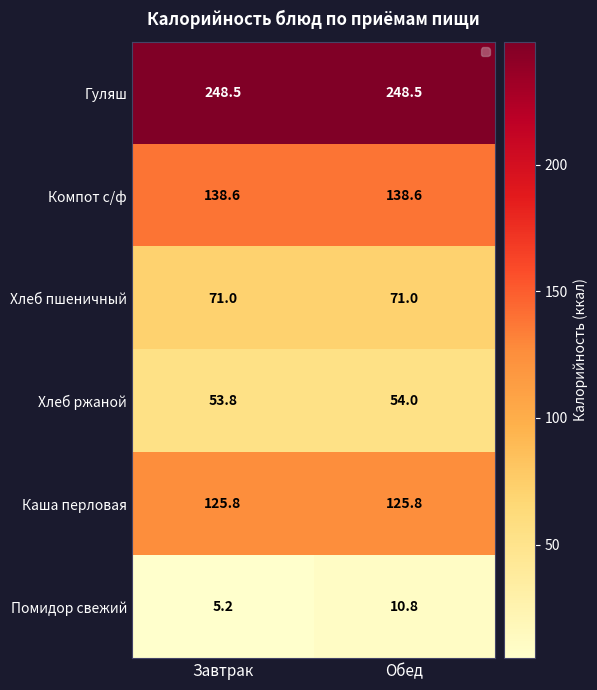

Which series has the largest total across all categories?

Гуляш